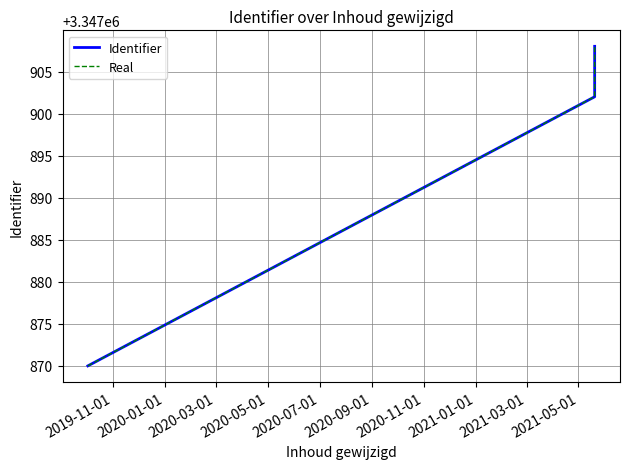

Rank the series by their maximum value, from highest to lowest.

Identifier, Real